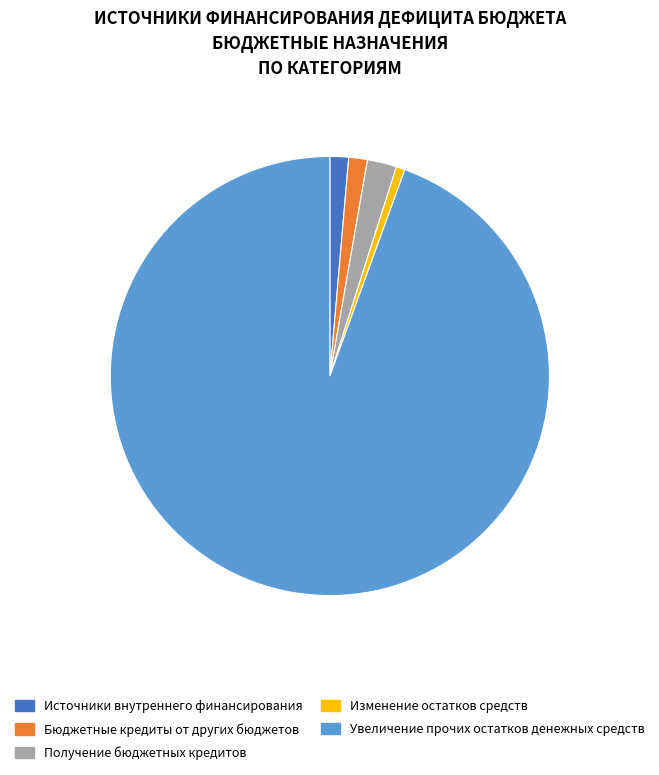

Which has a higher value, Бюджетные кредиты от других бюджетов or Увеличение прочих остатков денежных средств?

Увеличение прочих остатков денежных средств